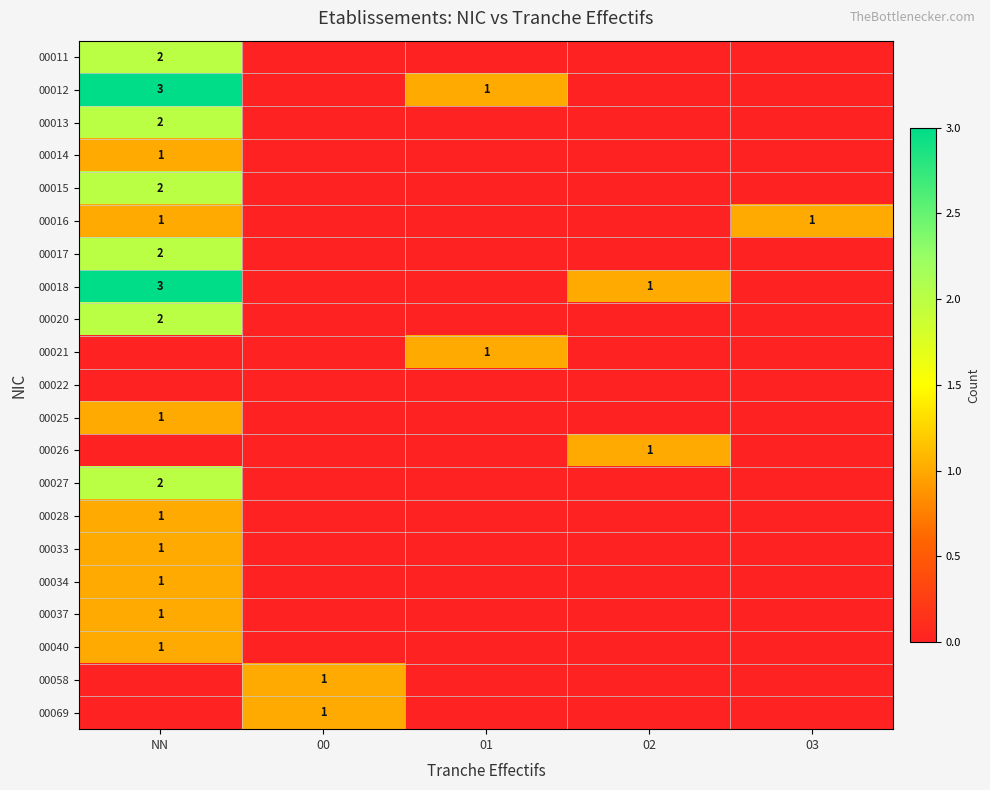

The 00020 series shows 2 at NN. True or false?

True